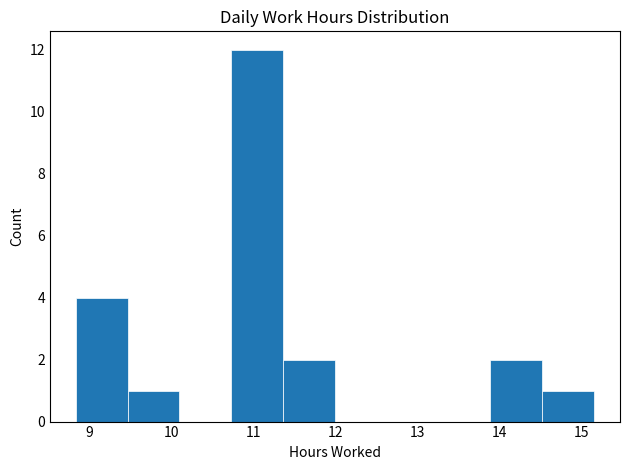

Which range on the x-axis has the tallest bar?

10.7 to 11.4